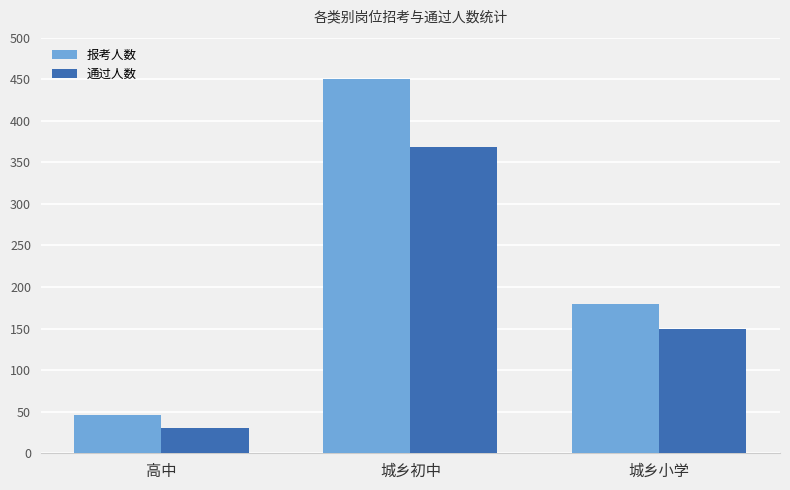

Rank the series at 城乡初中 from lowest to highest value.

通过人数, 报考人数